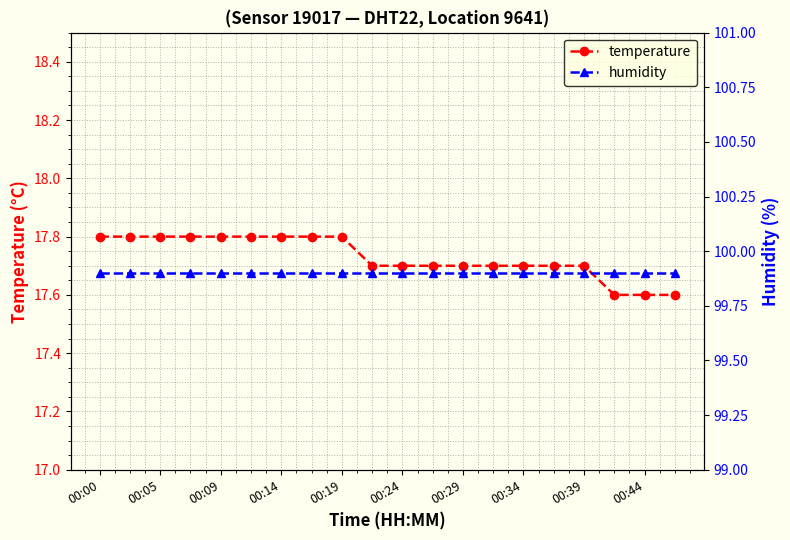

The temperature series shows 25.2 at 00:19. True or false?

False